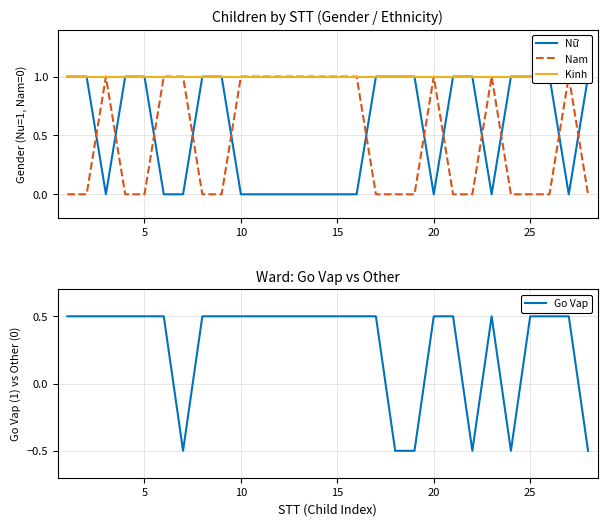

What is the maximum value for Go Vap?

0.5